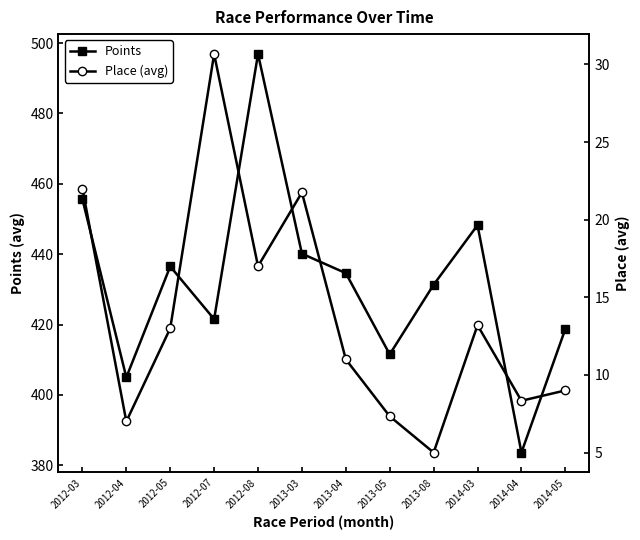

How many data points does each series have?

12